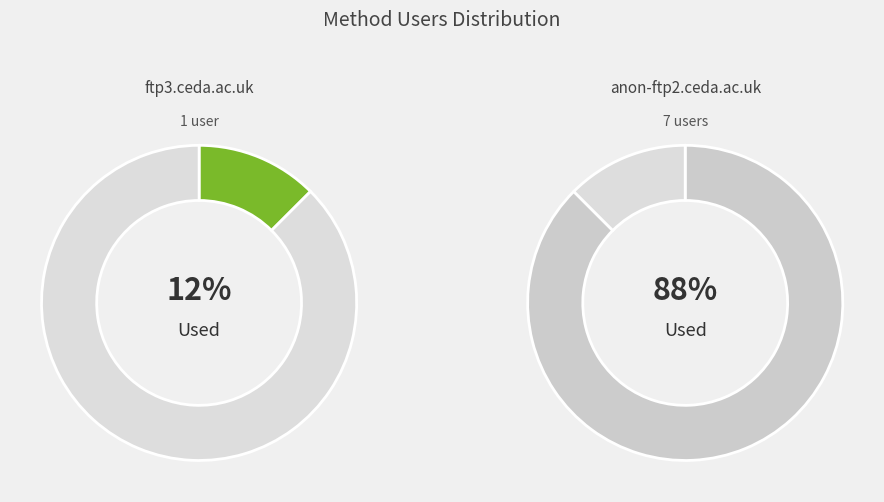

What percentage is the anon-ftp2.ceda.ac.uk slice, to the nearest percent?

88%